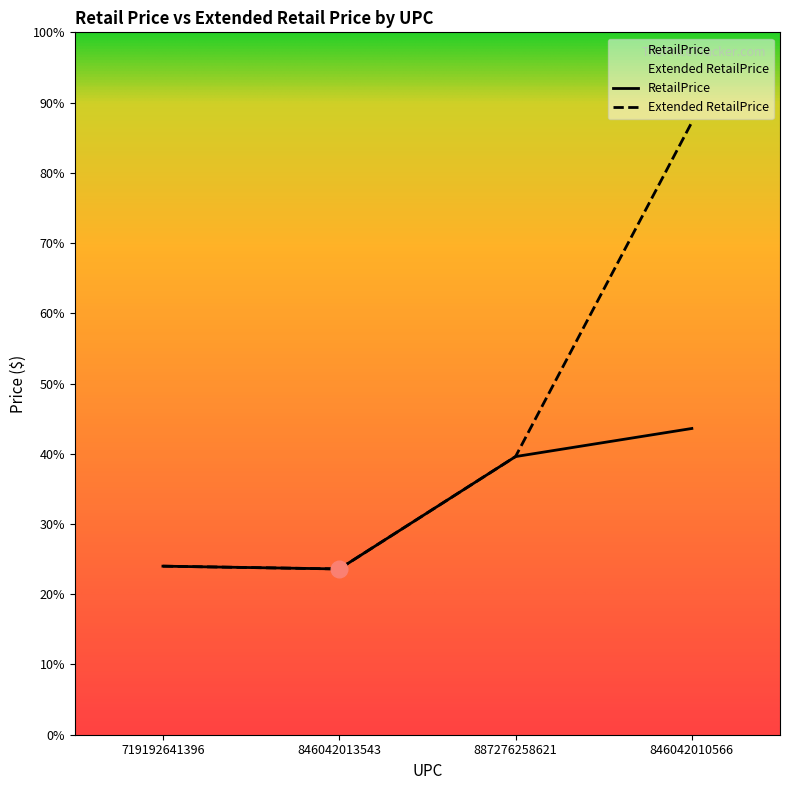

Is the value of Extended RetailPrice at 846042013543 greater than the value of RetailPrice at 846042010566?

No